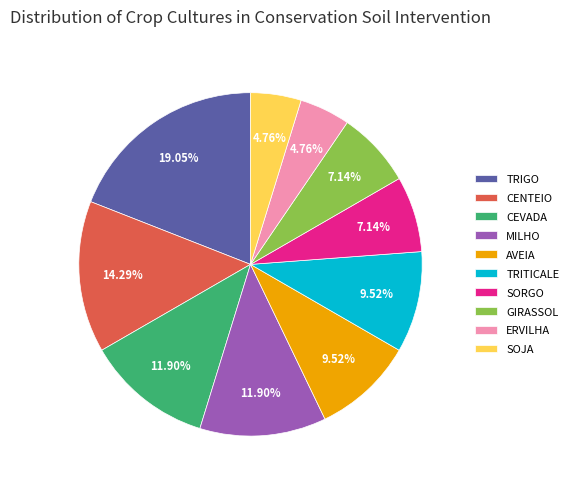

How many slices are in this pie chart?

10